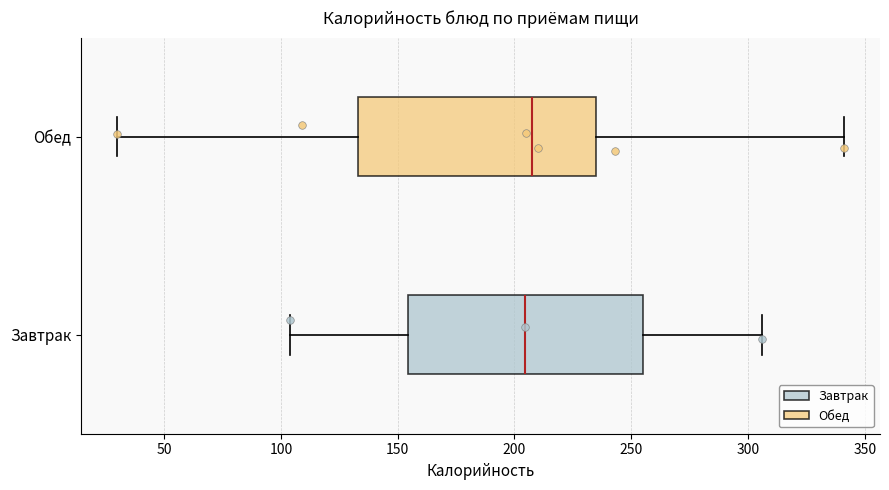

Reading bottom to top, transcribe this box plot: for each box, give where its median line is, the range the box spans, and where its two whiskers end, as read against the x-axis. The values are not printed on the chart, so give them approximately, as read against the axis.

Завтрак: median 205, box 155 to 255, whiskers 105 to 305
Обед: median 210, box 135 to 235, whiskers 30 to 340